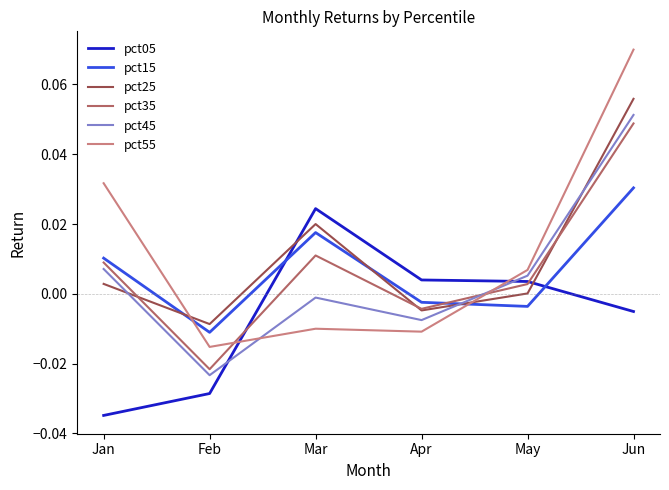

At which category is the sum across all series the highest?

Jun